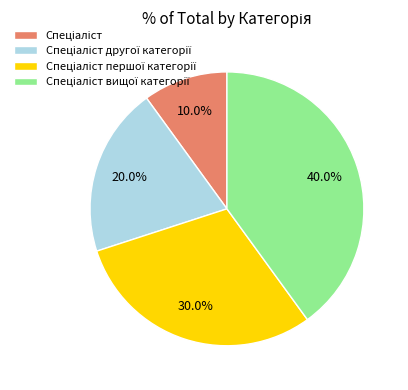

Is there a majority slice in this chart?

No